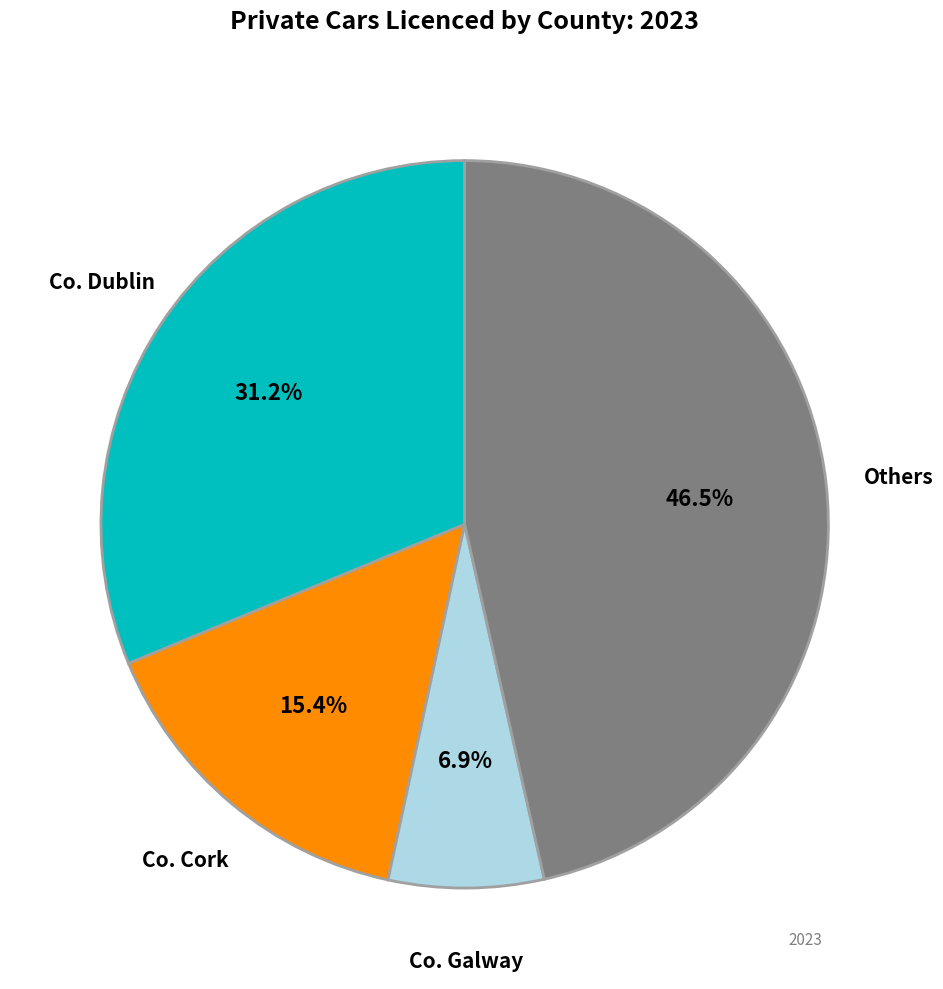

Which category has the smallest portion of the pie?

Co. Galway